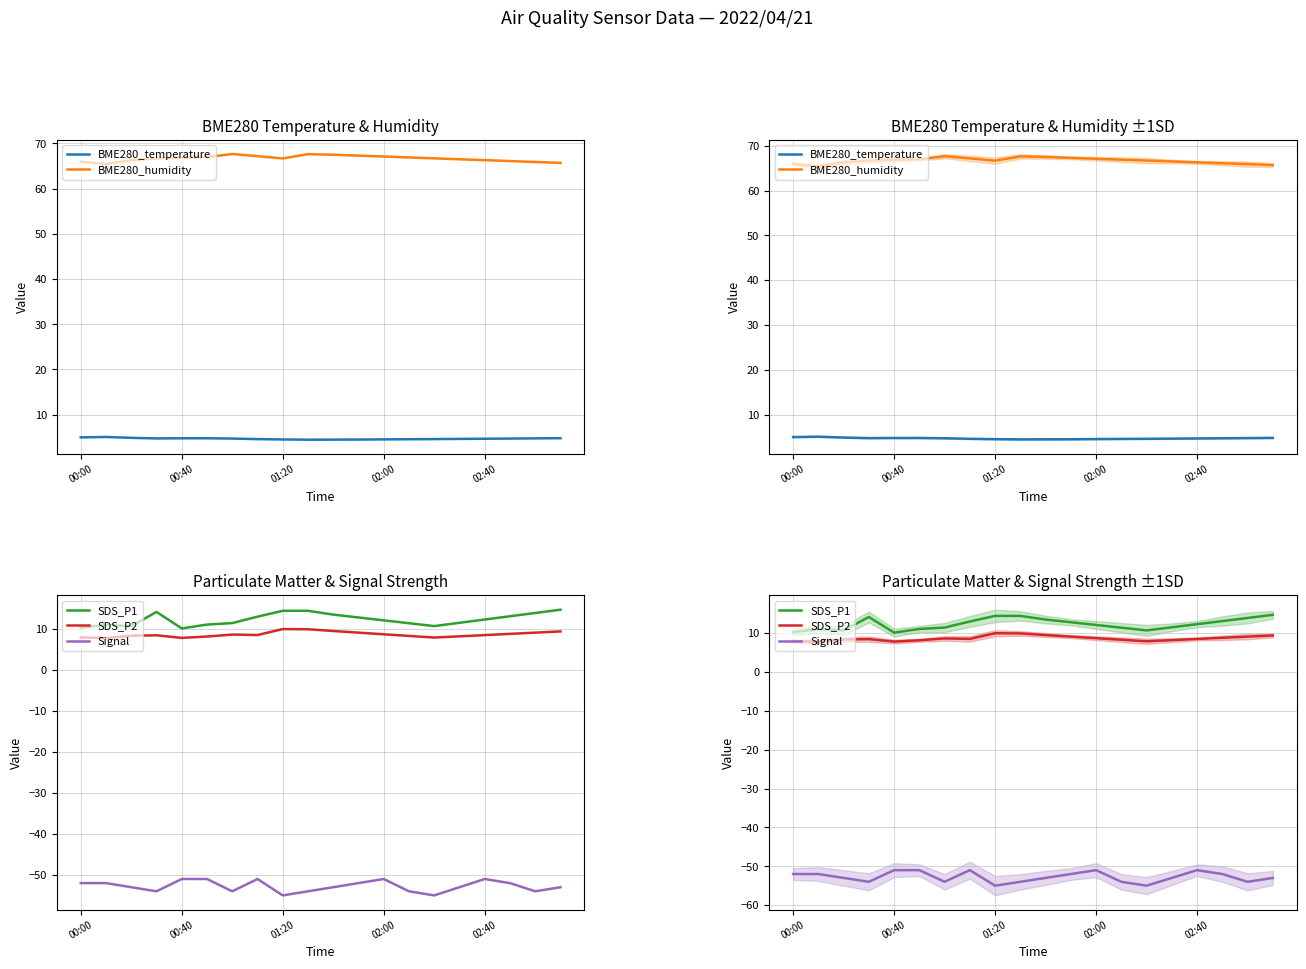

What is the difference between the highest and lowest values at 14?

121.7